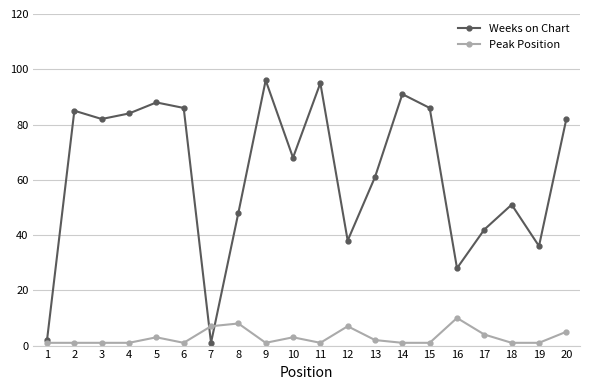

How many lines are shown in the chart?

2